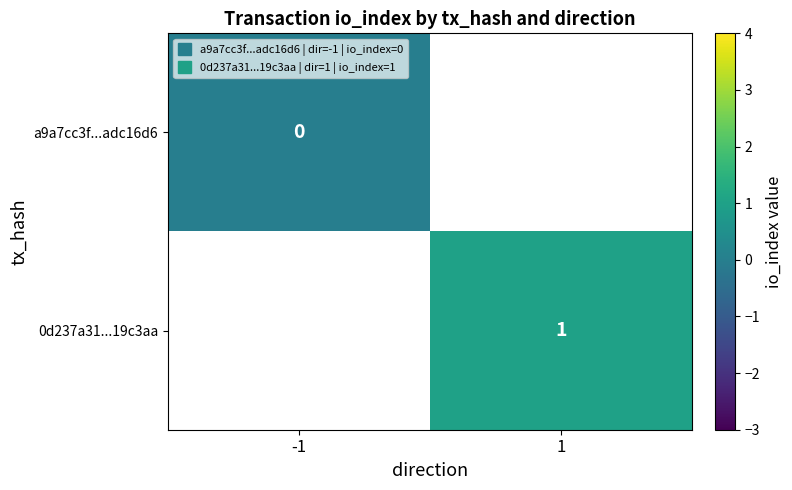

At which category does the chart reach its peak across all series?

1